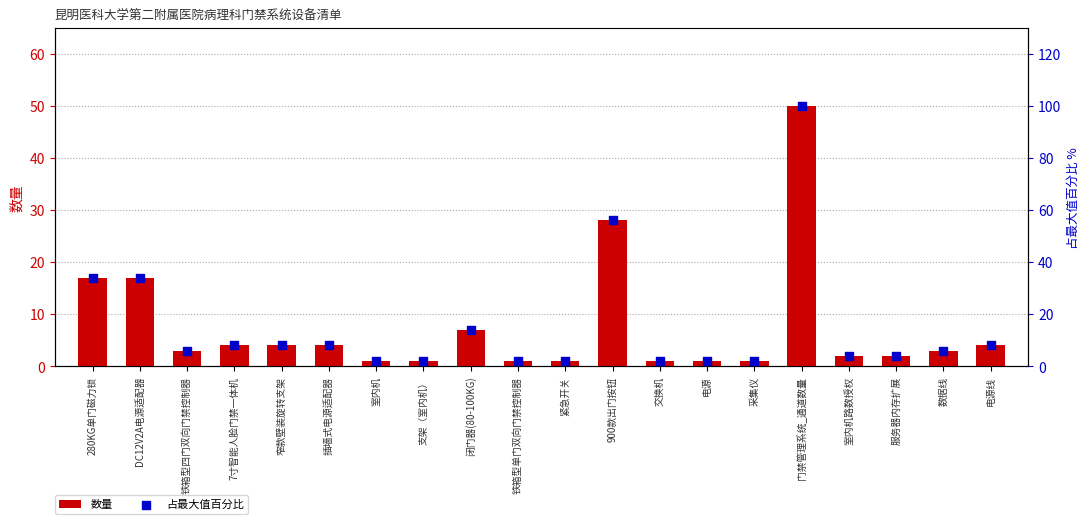

What are all the series names shown in the legend?

数量, 占最大值百分比